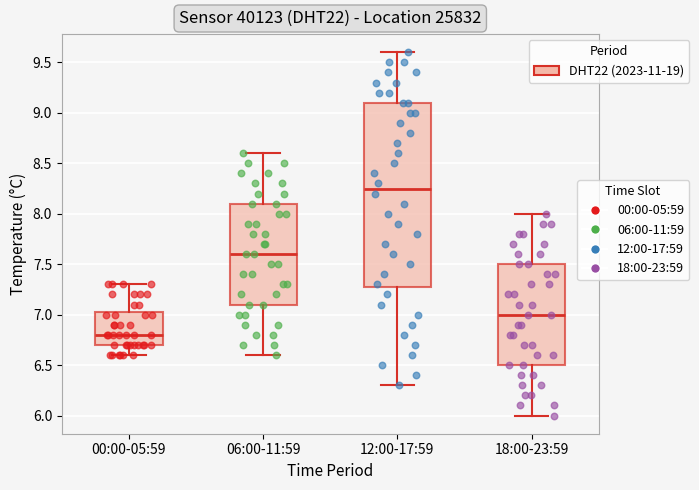

Which box's median line is the highest?

12:00-17:59